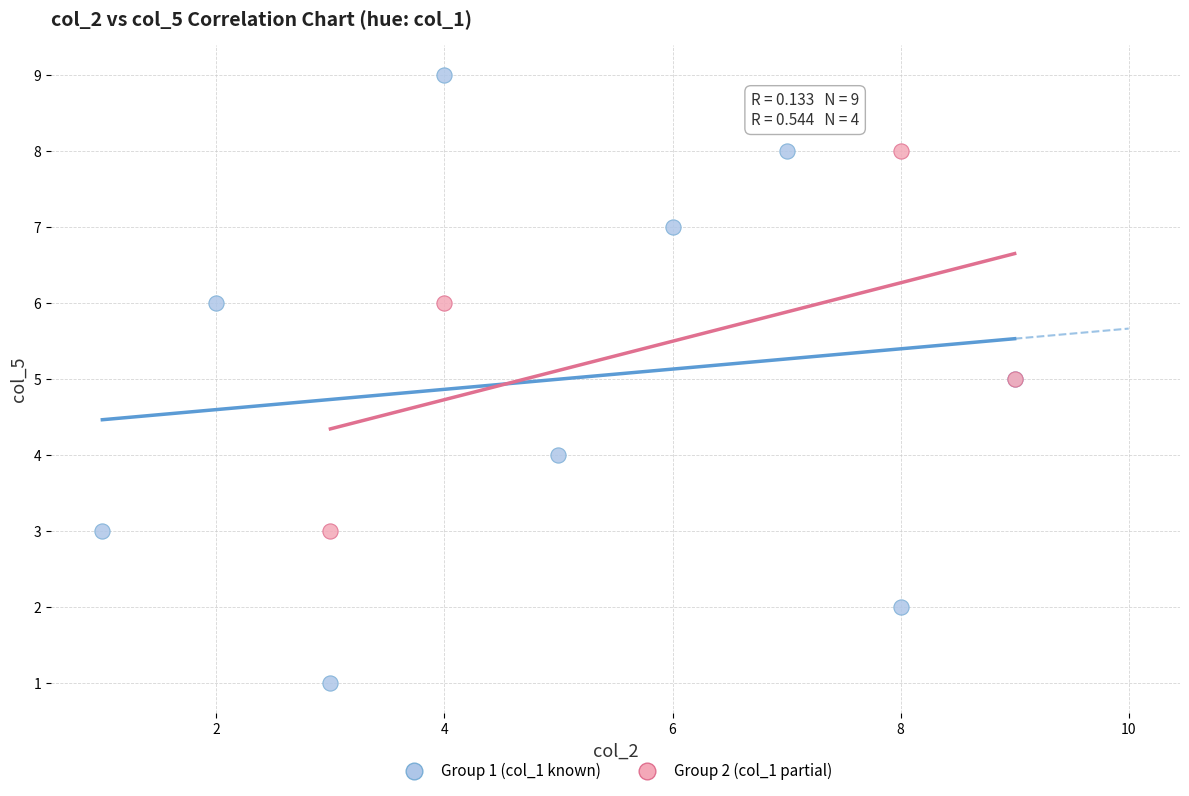

Which series contains the highest Y value?

Group 1 (col_1 known)